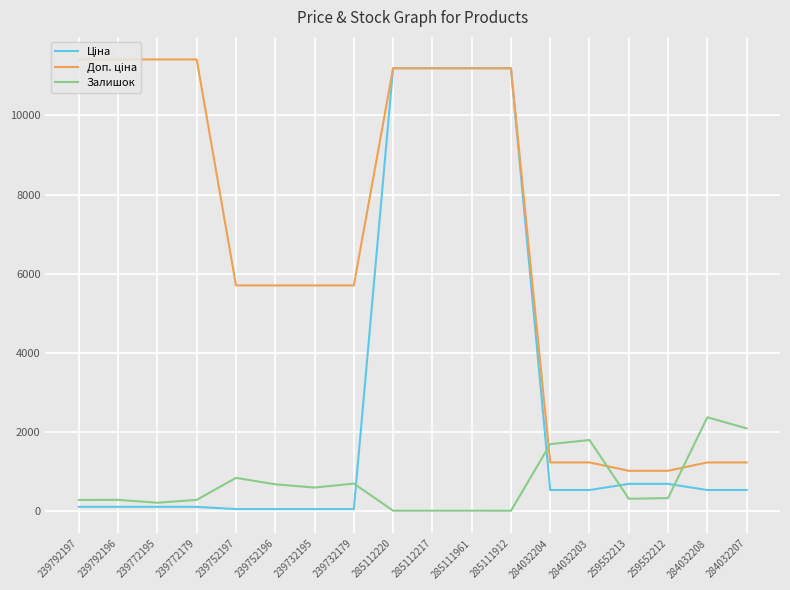

What is the maximum value for Залишок?

2375.0